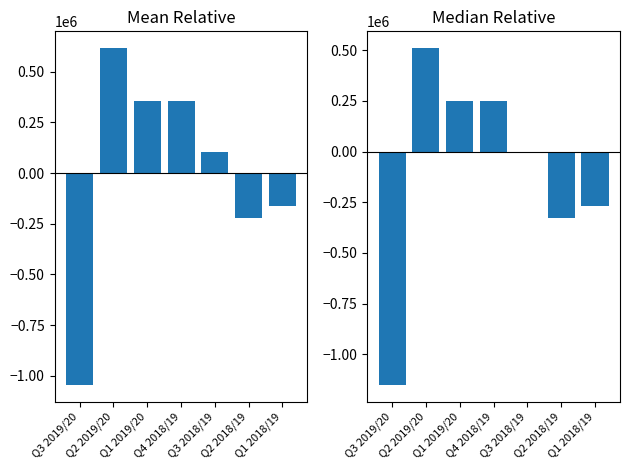

Does the chart contain any negative values?

Yes